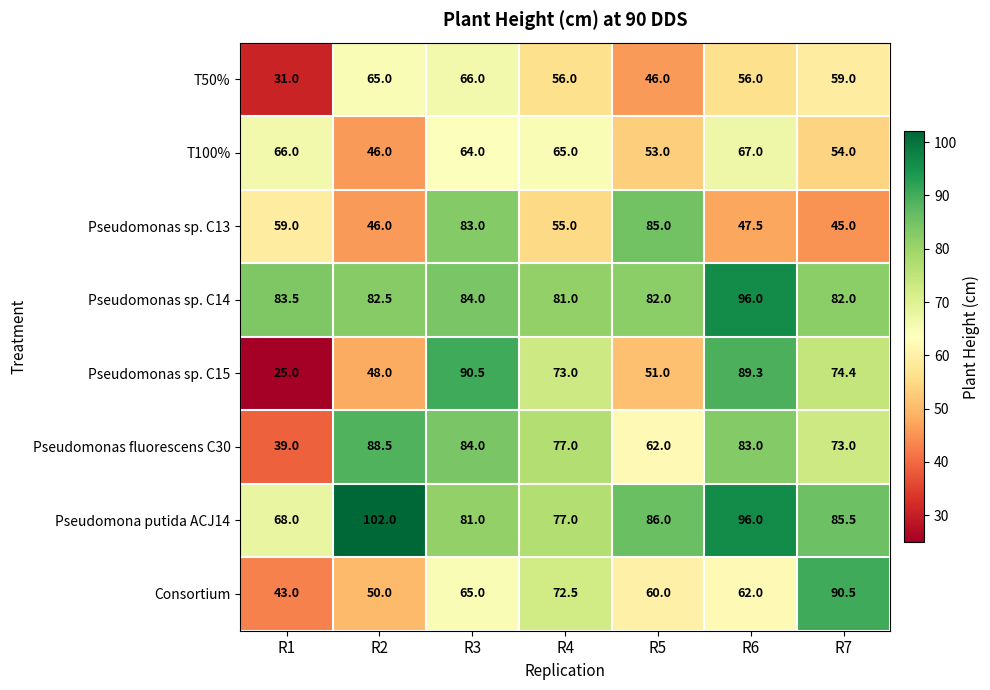

At which label does T100% reach its minimum?

R2